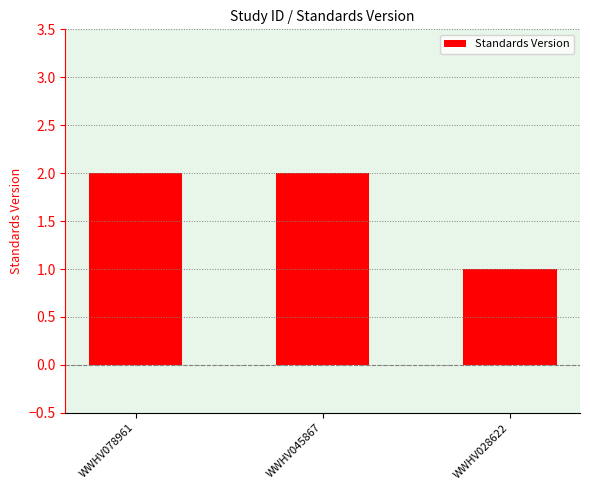

What is the maximum value shown in the chart?

2